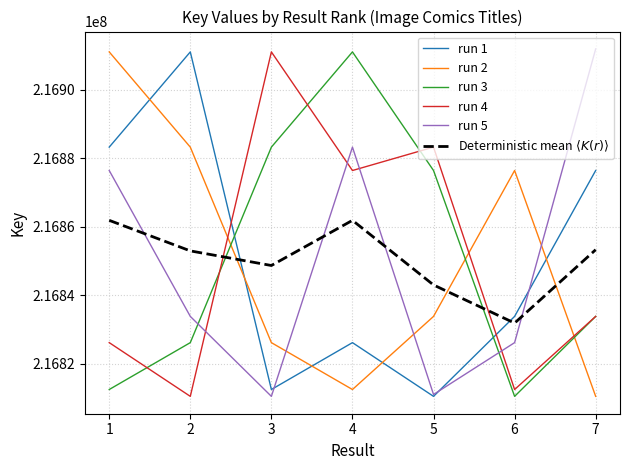

What is the spread (max minus min) of values at 6?

66012.0